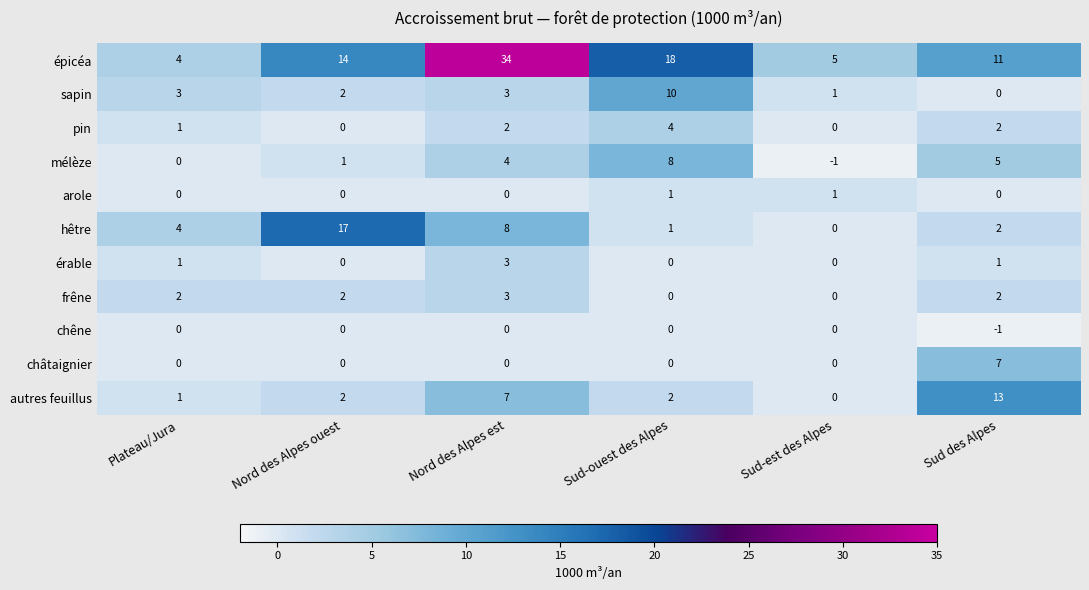

Which series changed the most between Nord des Alpes est and Sud-est des Alpes?

épicéa